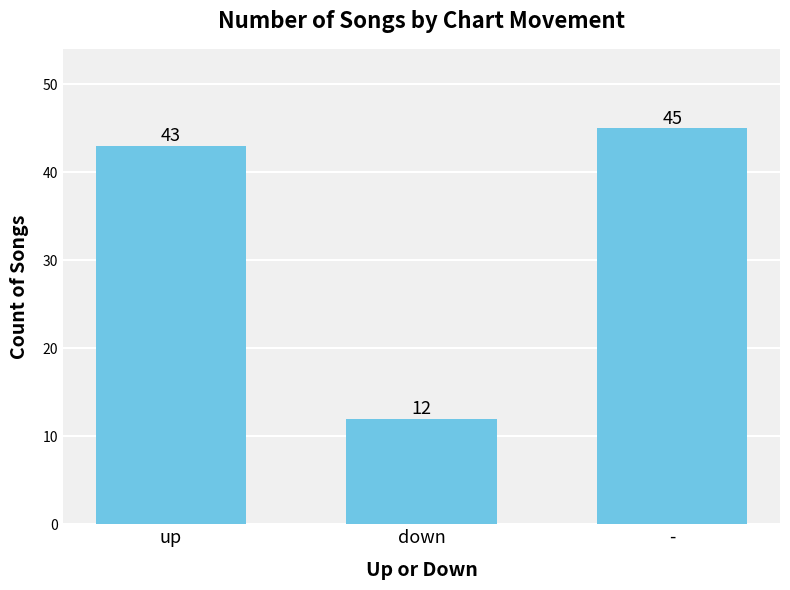

Rank the categories by value from highest to lowest.

-, up, down